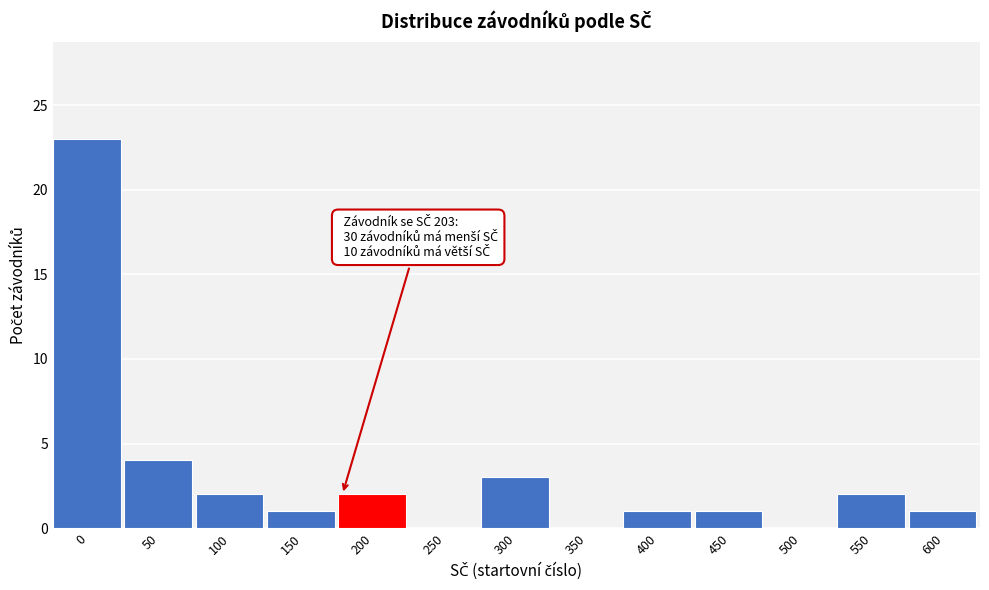

Reading left to right, list all the values displayed in this chart.

0=23	50=4	100=2	150=1	200=2	250=0	300=3	350=0	400=1	450=1	500=0	550=2	600=1